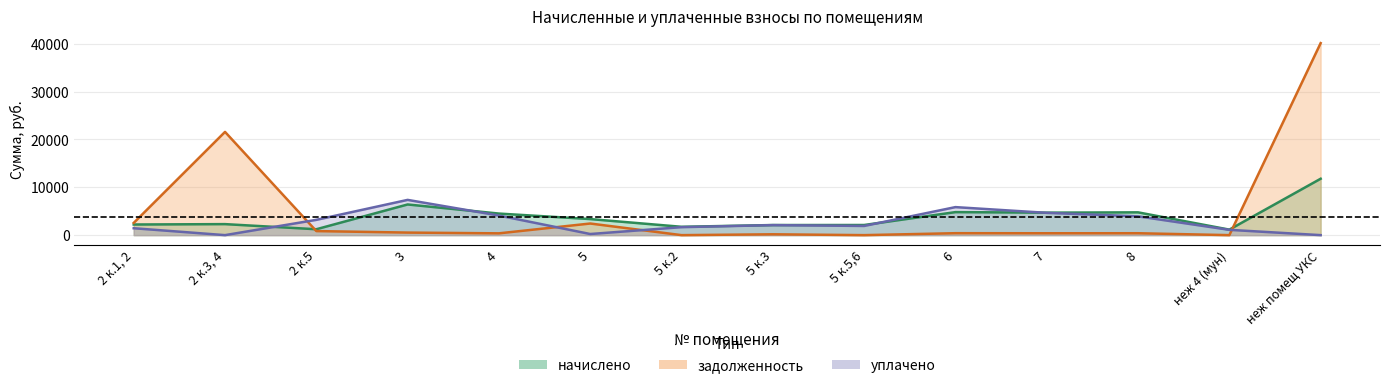

Which series has the largest total across all categories?

задолженность (кап)